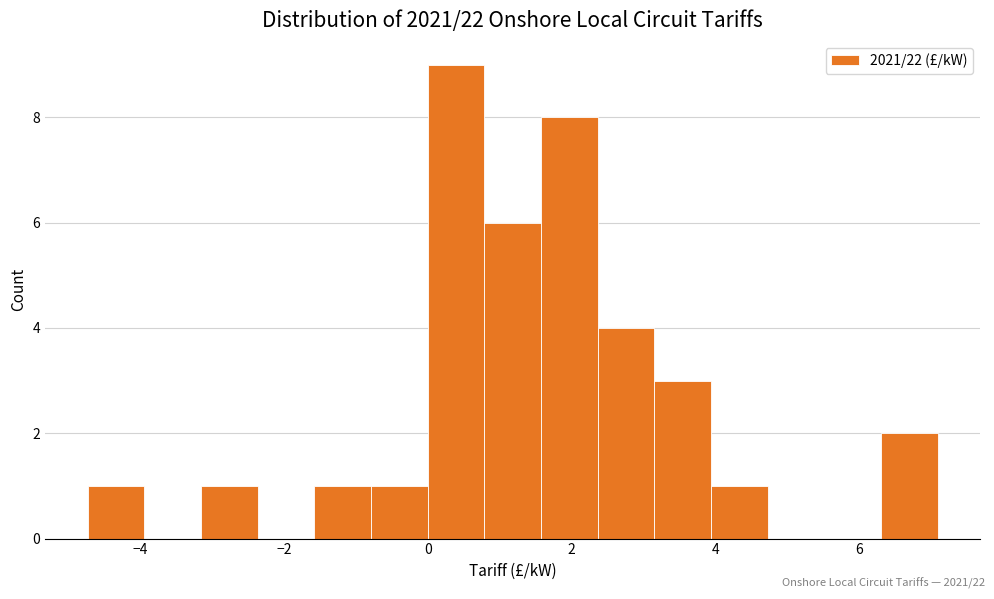

Read against the x-axis, roughly where is the centre of the tallest bar?

0.4